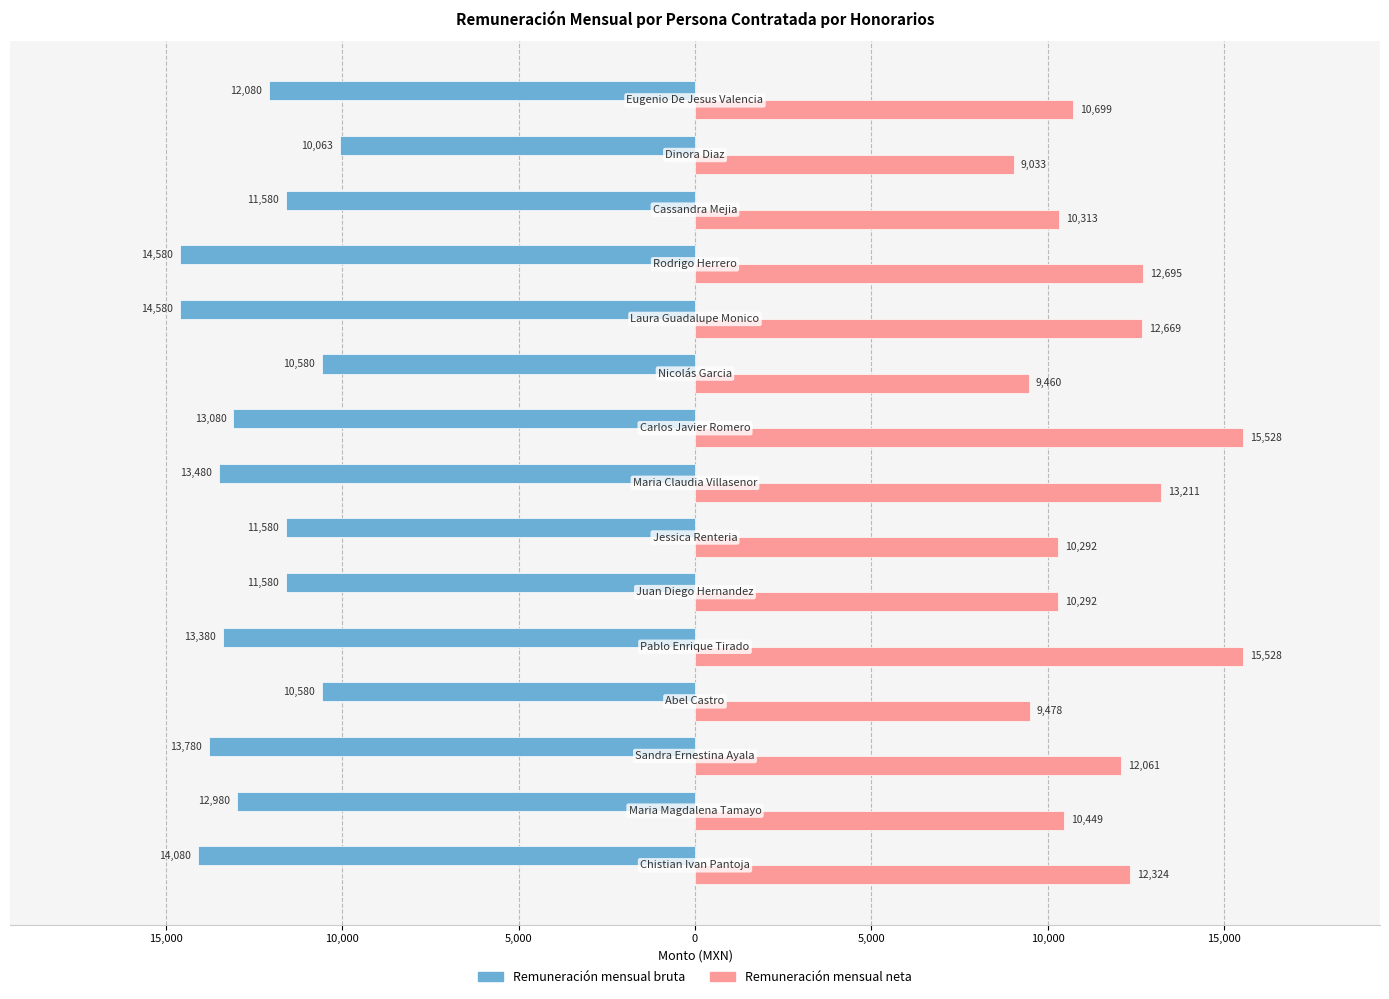

What is the value of the Remuneración mensual neta bar at the 5th from the left?

15528.0